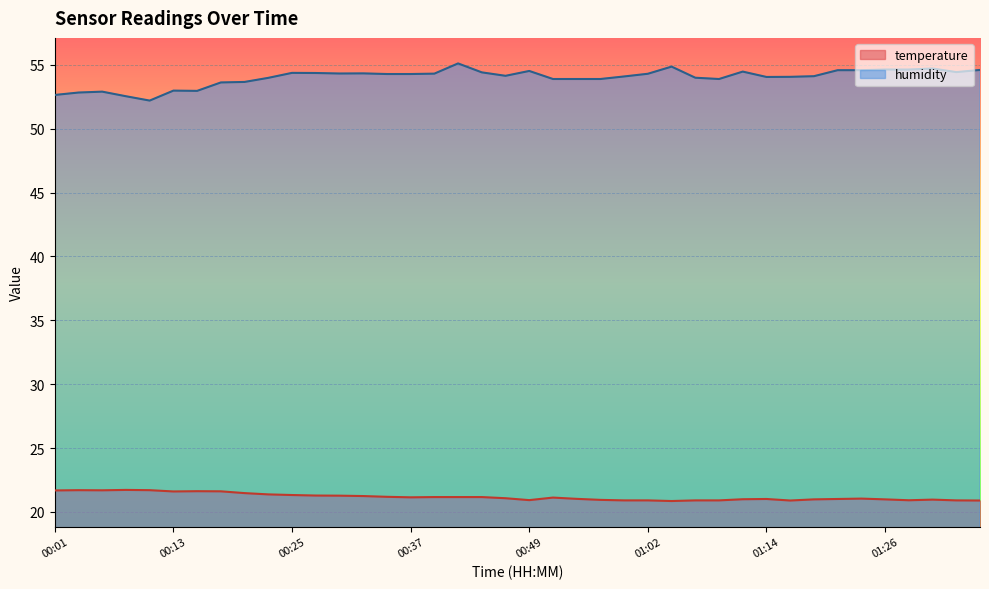

How many lines are shown in the chart?

2